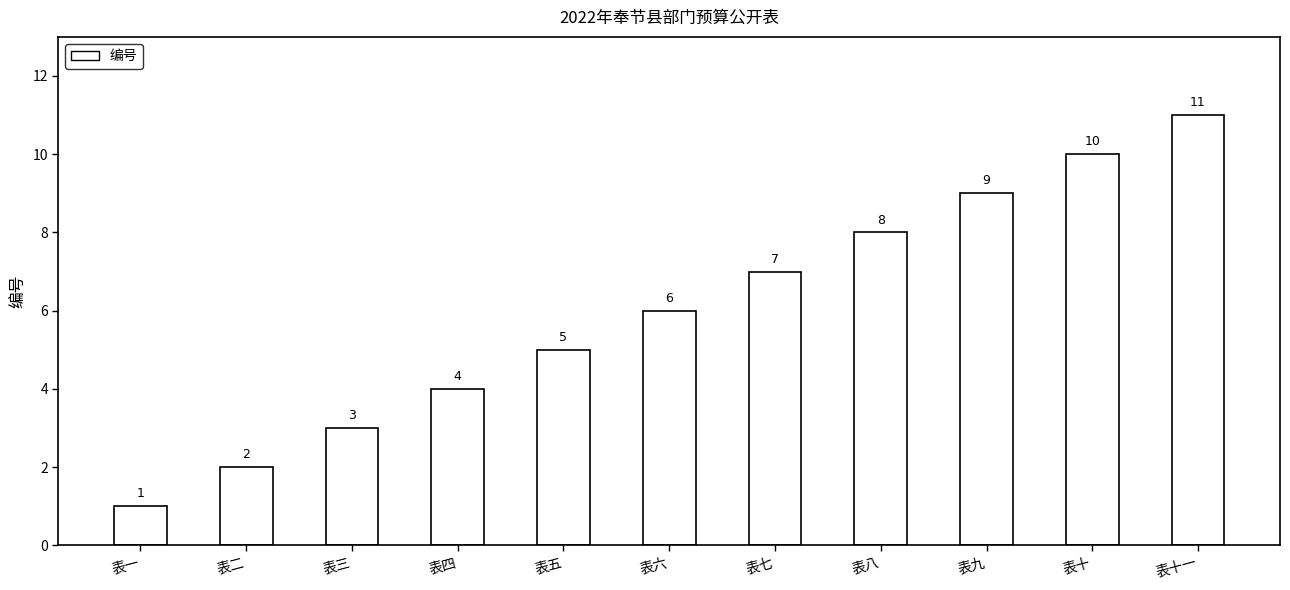

What is the change in value from 表六 to 表七?

+1